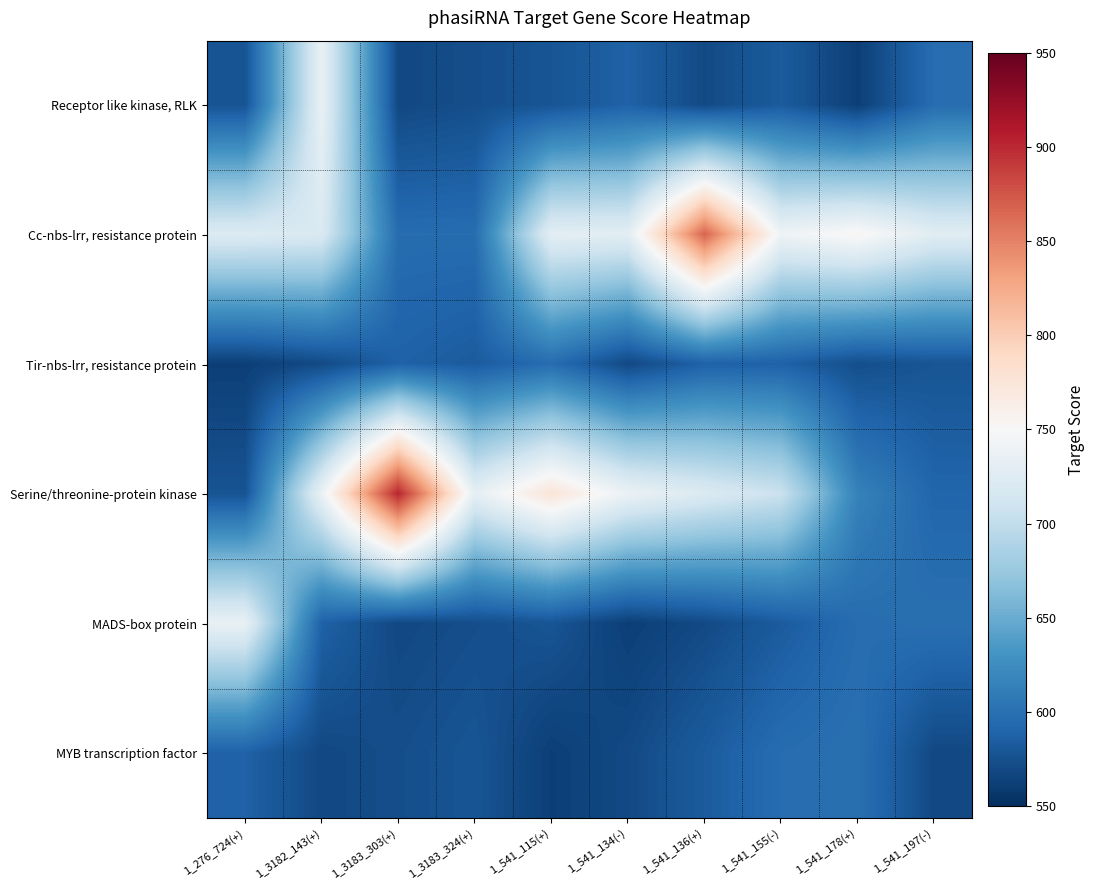

What is the total value across all series at 1_3183_324(+)?

3636